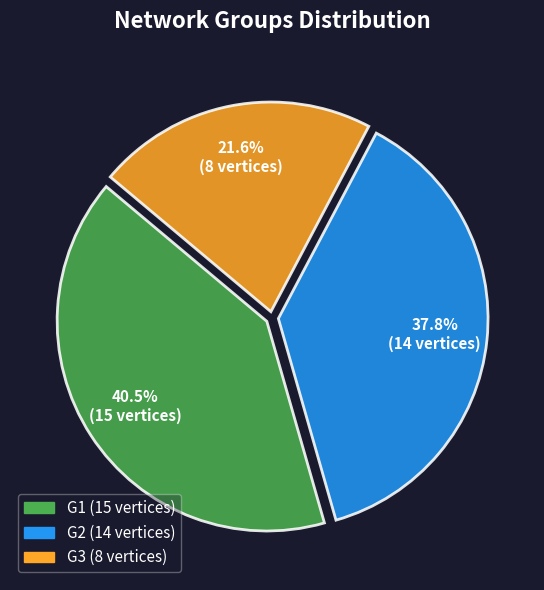

To the nearest percent, what is the difference between the largest and smallest slice percentages?

19%